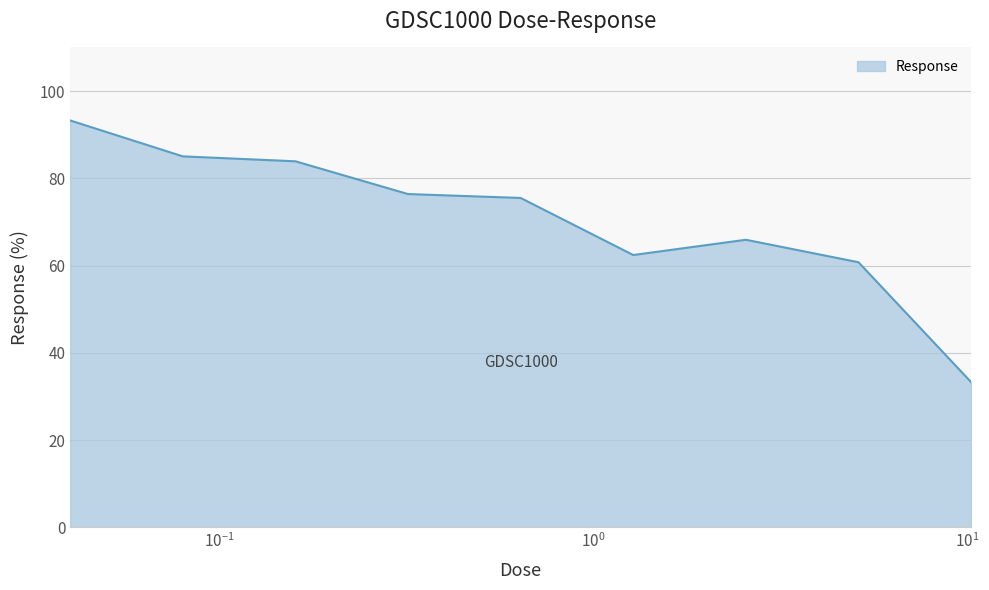

What is the minimum value shown in the chart?

33.3